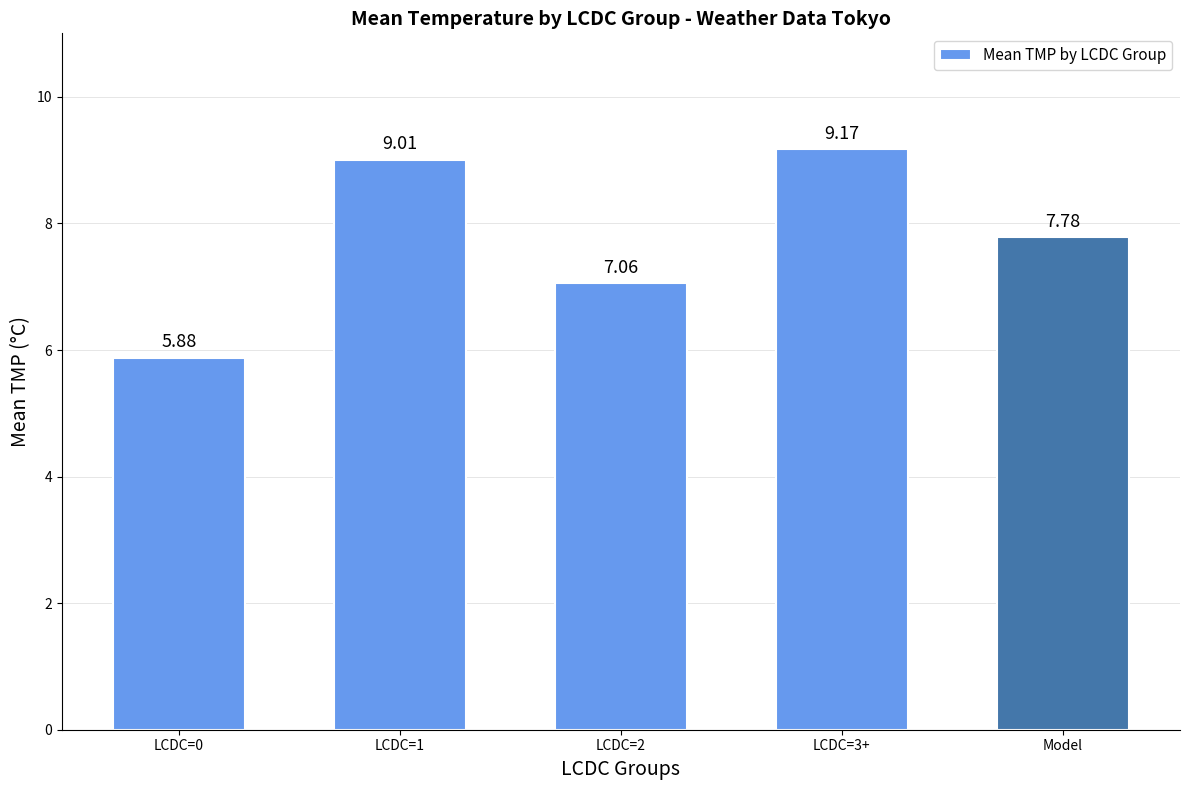

Are the bars horizontal?

No